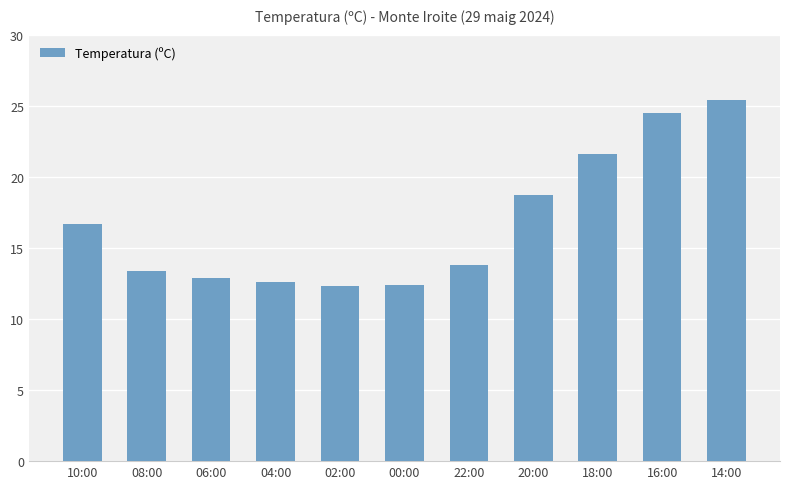

What is the maximum value shown in the chart?

25.4